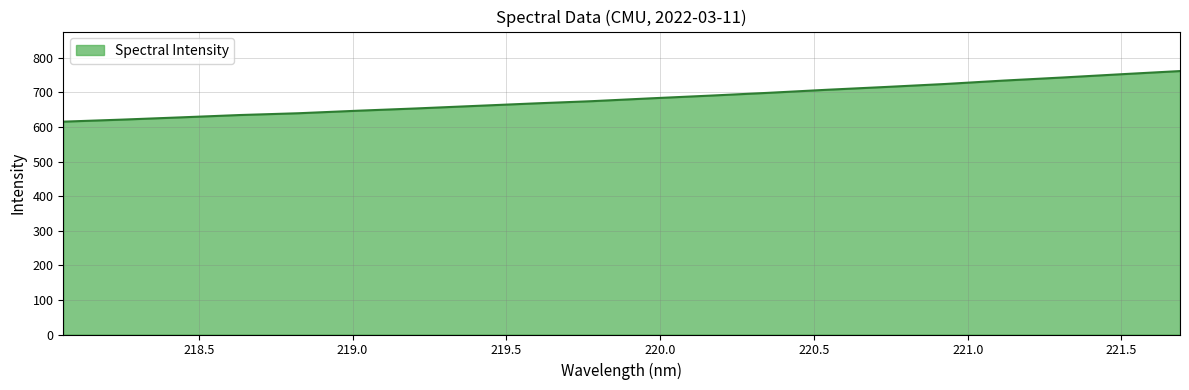

What is the difference between the maximum and minimum values?

146.3